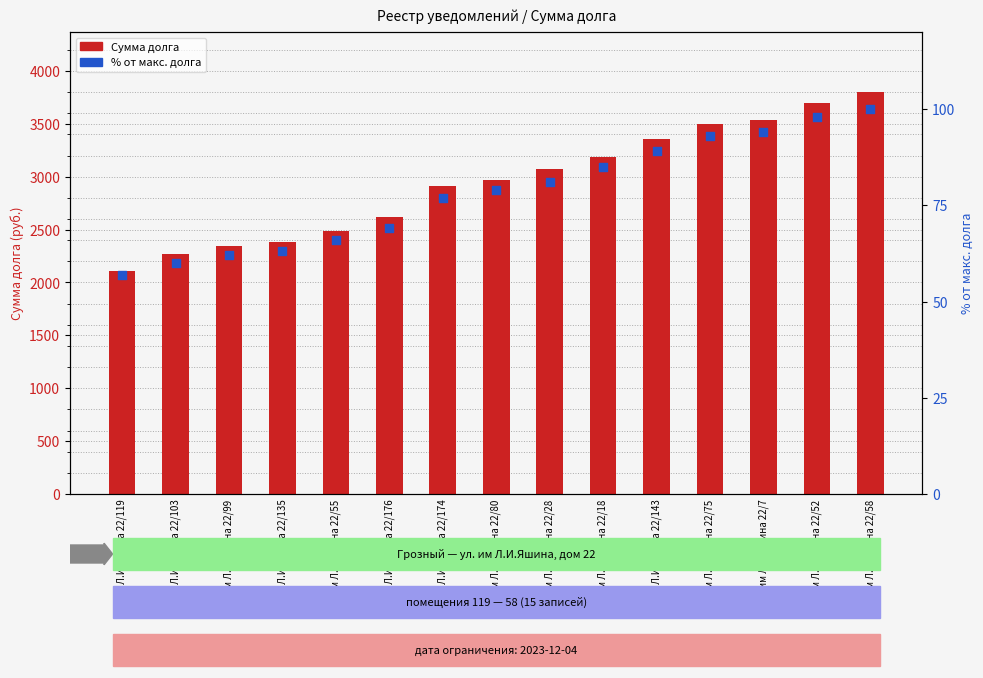

Is the value of % от макс. долга at им Л.И.Яшина 22/135 greater than the value of Сумма долга at им Л.И.Яшина 22/135?

No